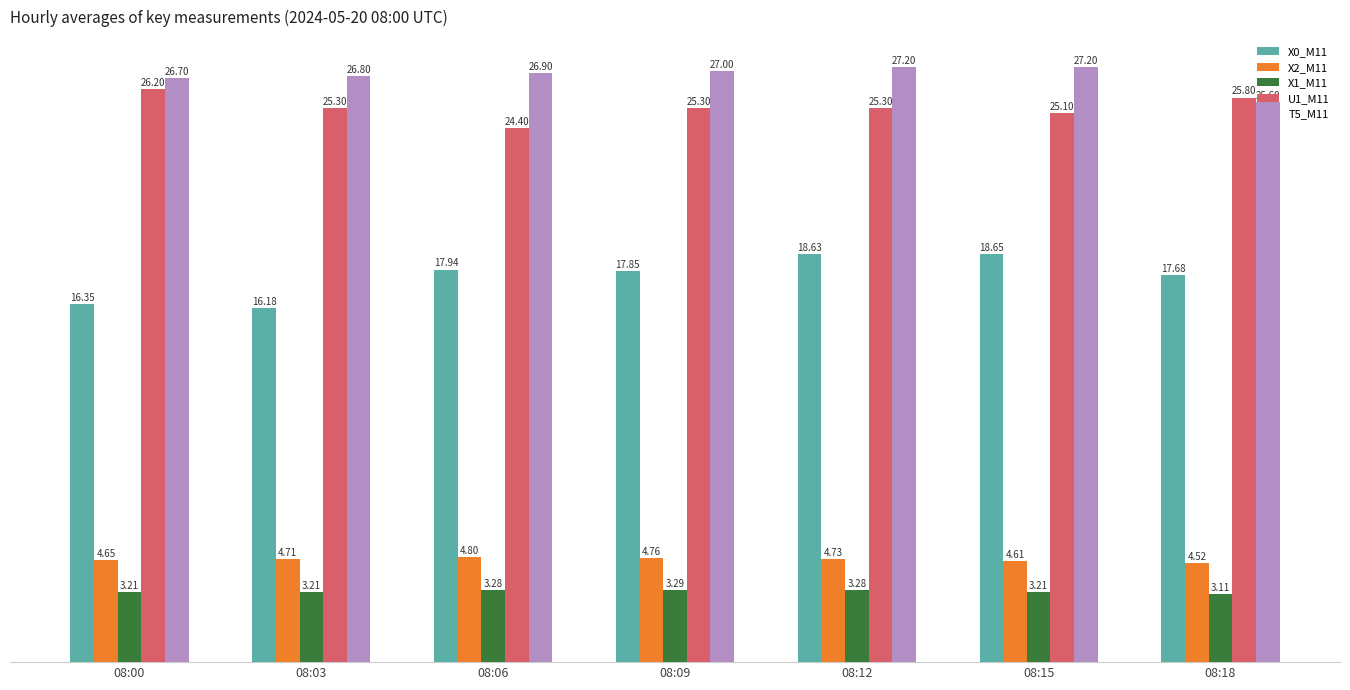

What is the maximum value shown in the chart?

27.2